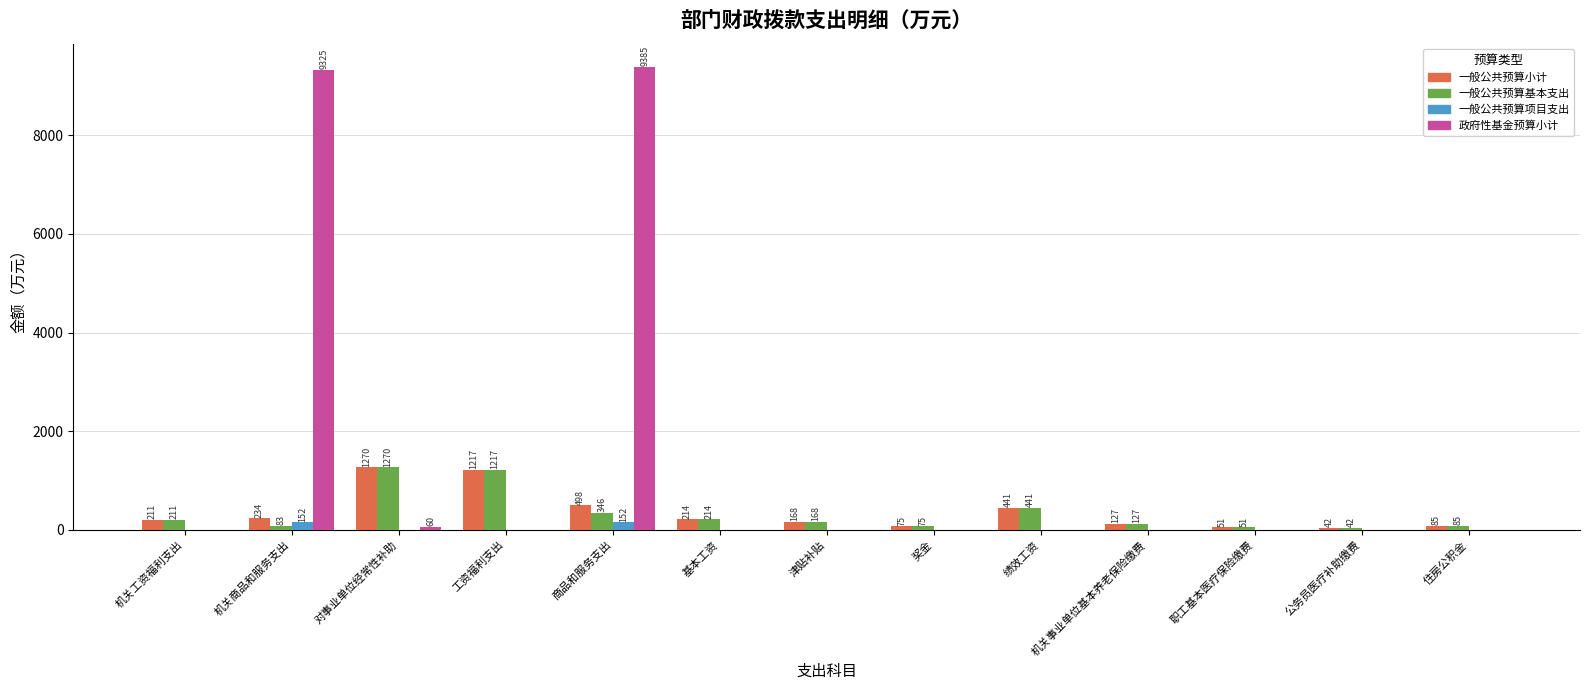

What is the highest value of the 一般公共预算小计 series?

1269.5